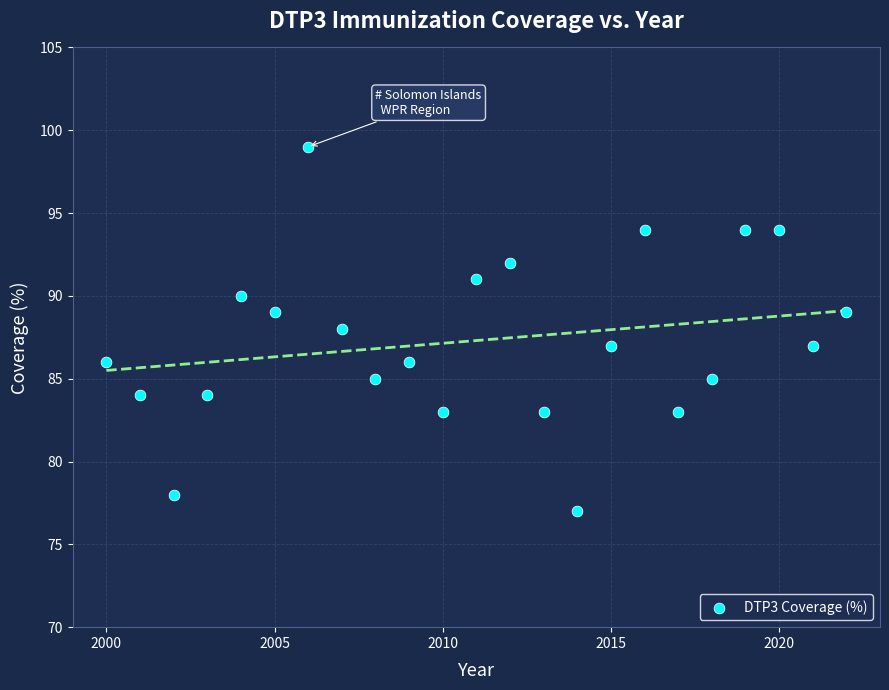

What is the range of Y values (max minus min)?

22